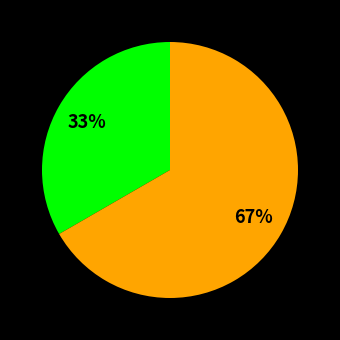

Is there any slice that represents more than half of the pie?

Yes